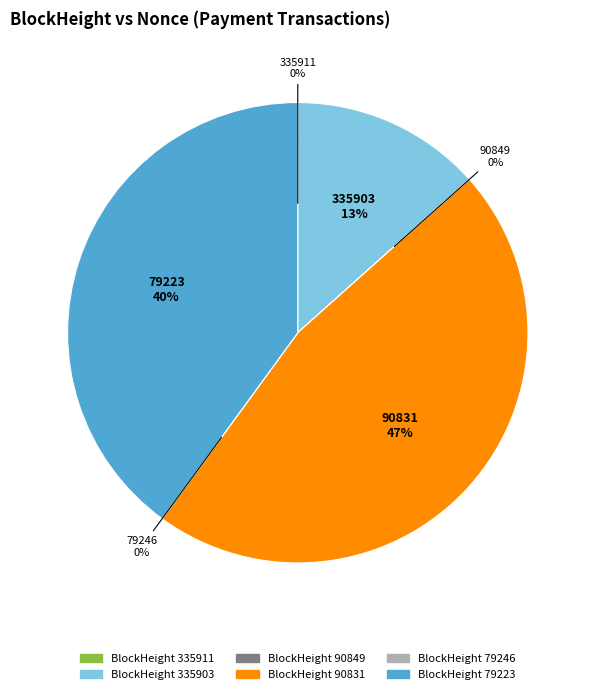

Does 335903 represent more than half of the total?

No